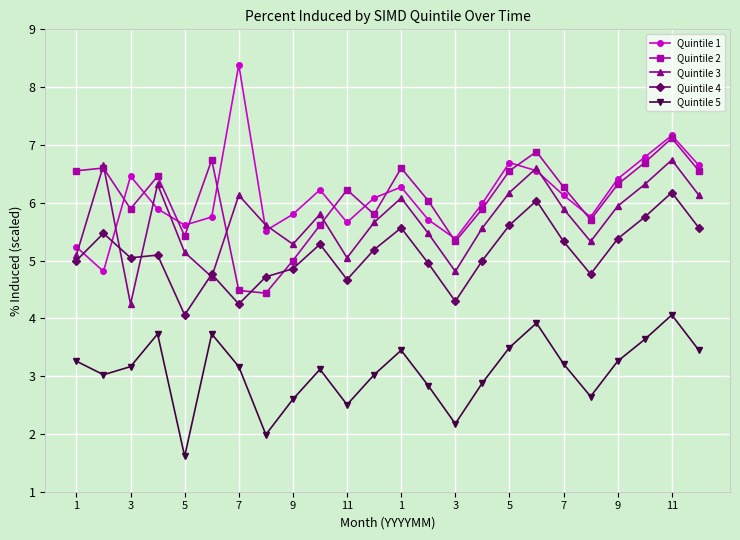

What is the smallest value displayed?

1.6